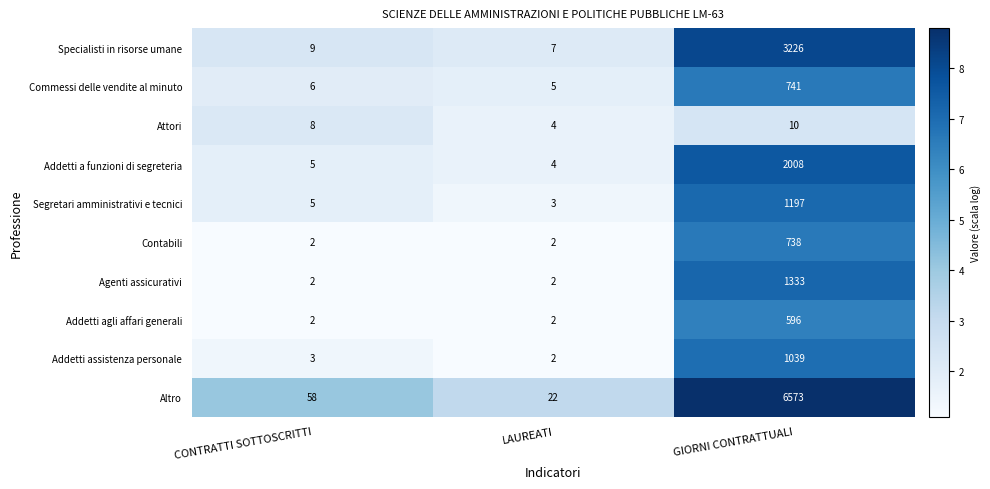

Which series has the largest total across all categories?

Altro